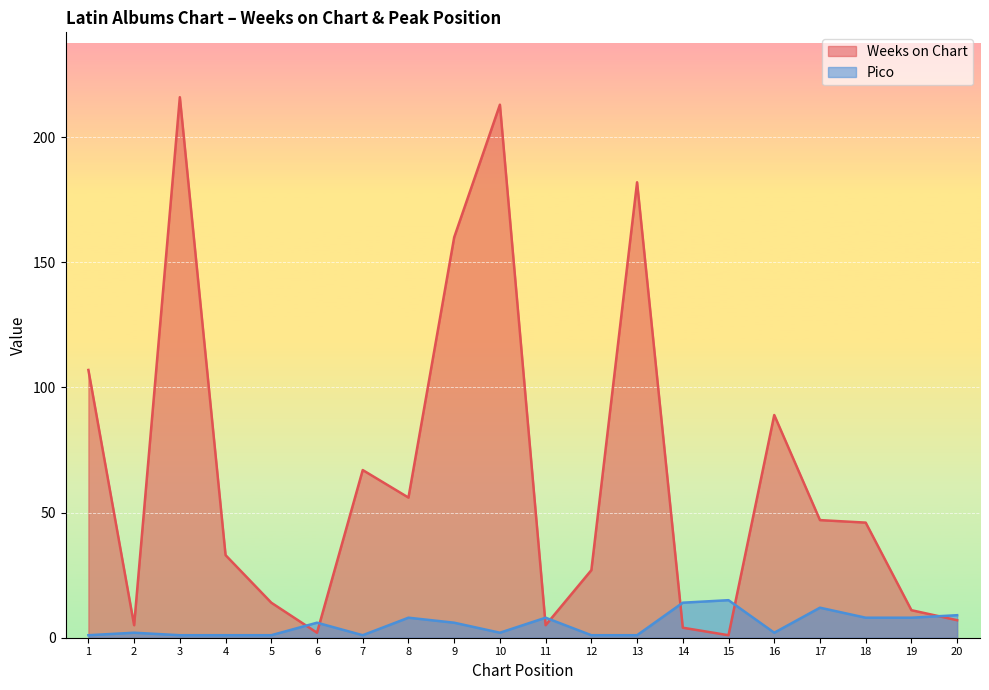

What is the difference between the highest and lowest values at 9?

154